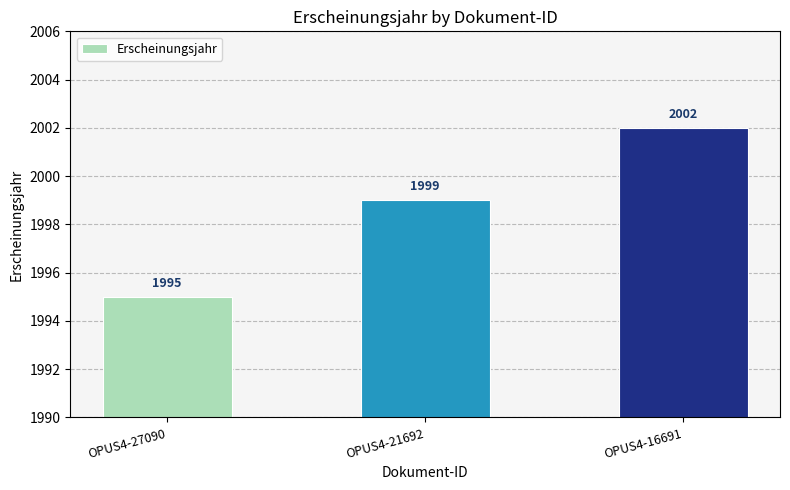

Reading left to right, transcribe all the data shown in this chart.

OPUS4-27090=1995	OPUS4-21692=1999	OPUS4-16691=2002